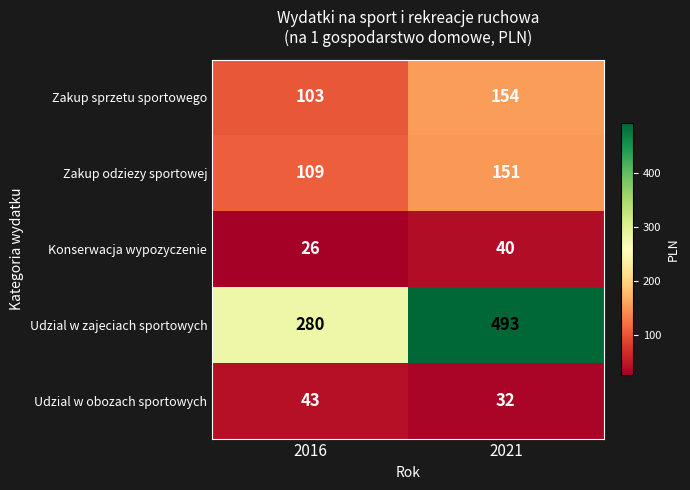

The value of Zakup odziezy sportowej at 2016 is 109. True or false?

True